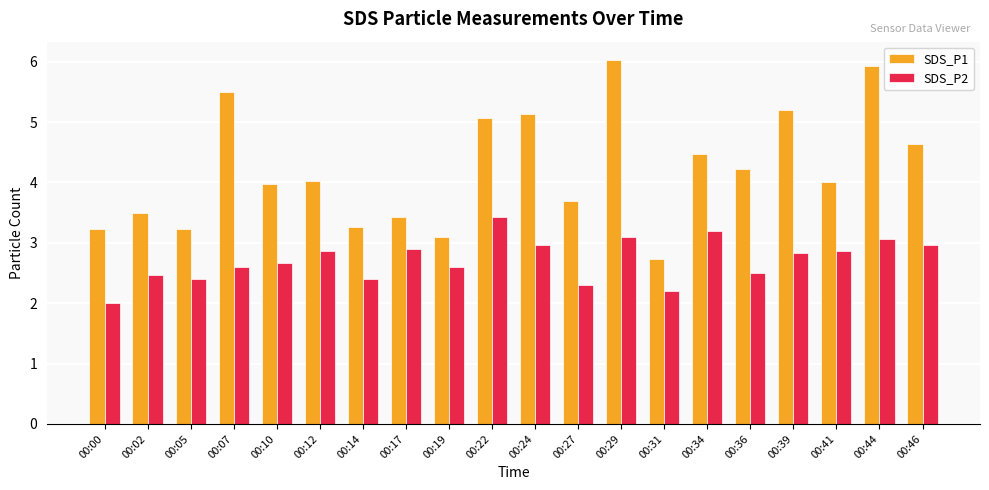

List the series in order of their peak value, lowest first.

SDS_P2, SDS_P1